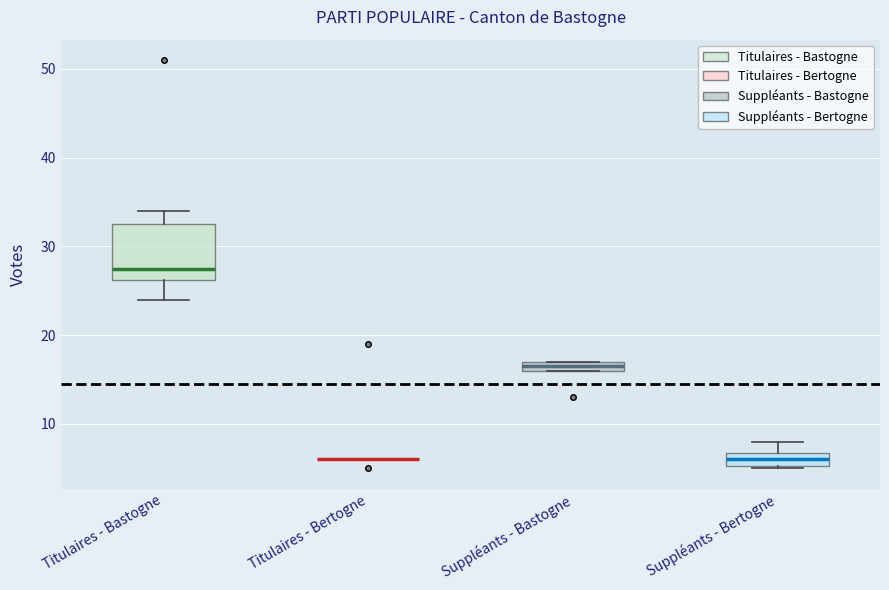

Comparing the boxes themselves (not the whiskers), which one is the tallest?

Titulaires - Bastogne